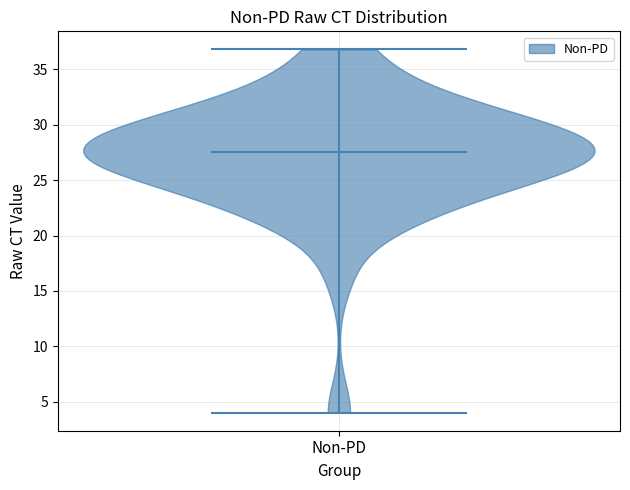

Read this violin plot against the y-axis: where its median line is, and the lowest and highest points the violin reaches. The values are not printed on the chart, so give them approximately, as read against the axis.

median line 27.5, lowest point 4.0, highest point 37.0